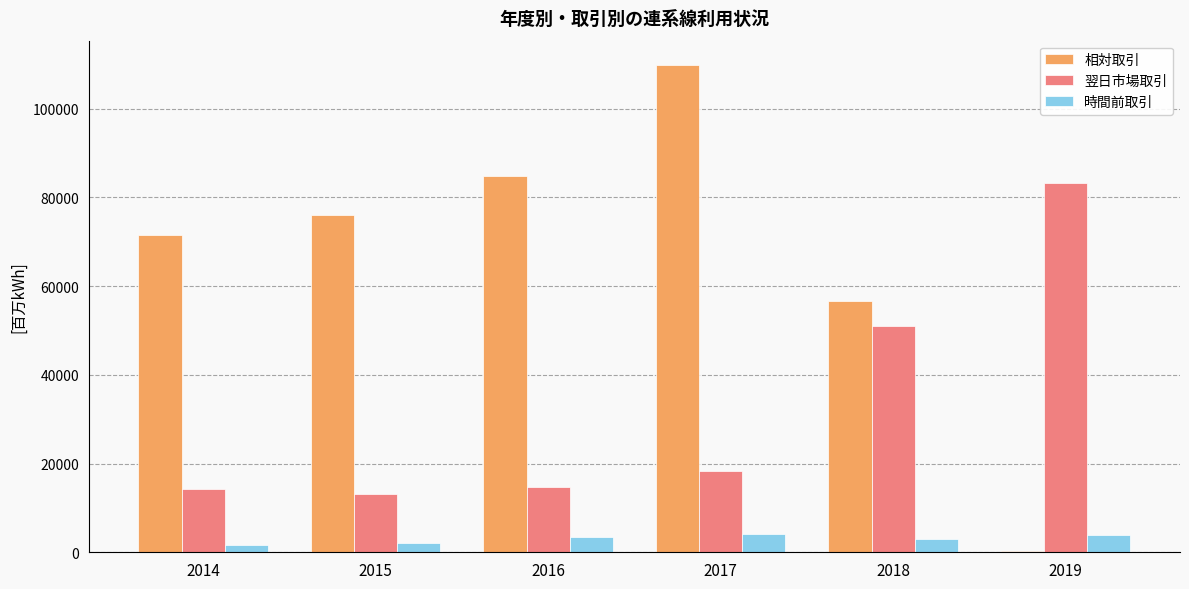

Which series has the largest total across all categories?

相対取引